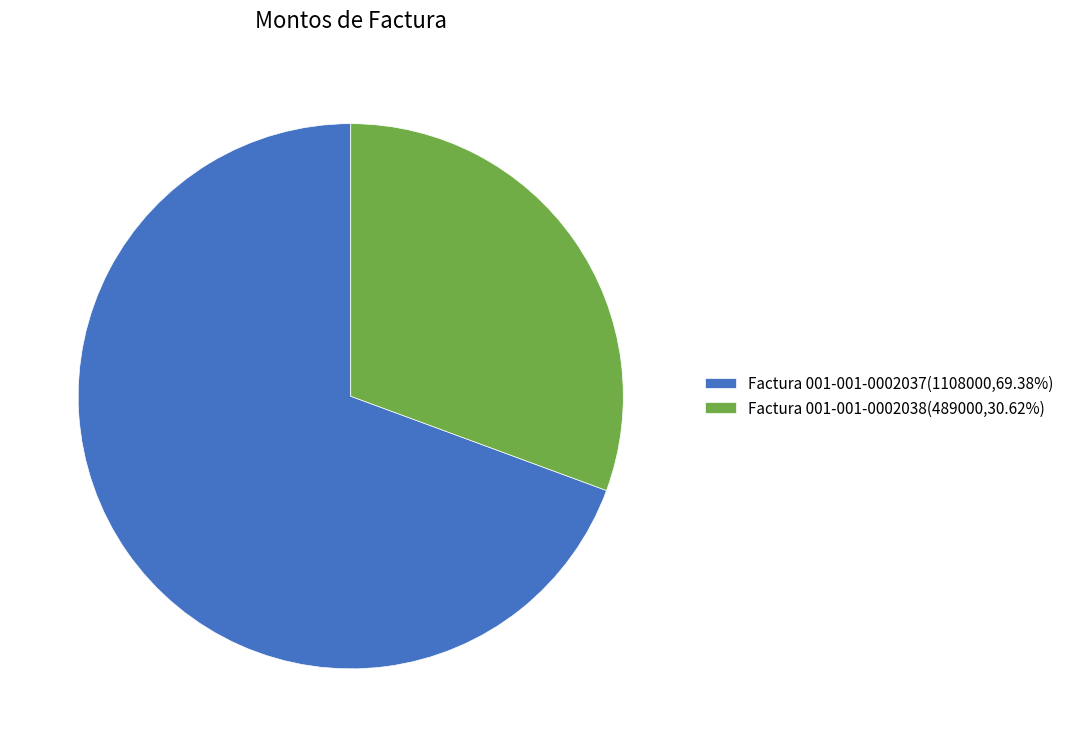

Is the sum of Factura 001-001-0002037(1108000,69.38%) and Factura 001-001-0002038(489000,30.62%) greater than half?

Yes